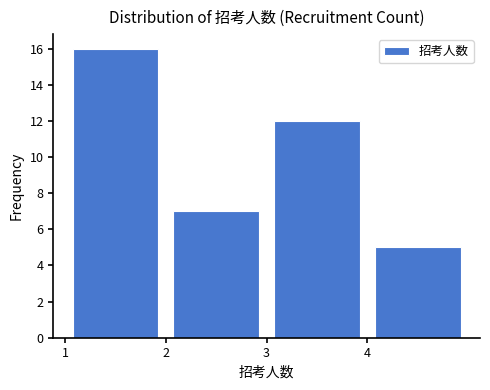

Reading left to right, transcribe this chart: for each bar, give the range it covers on the x-axis and its height. The values are not printed on the chart, so give them approximately, as read against the axis.

1 to 2: 16
2 to 3: 7
3 to 4: 12
4 to 5: 5